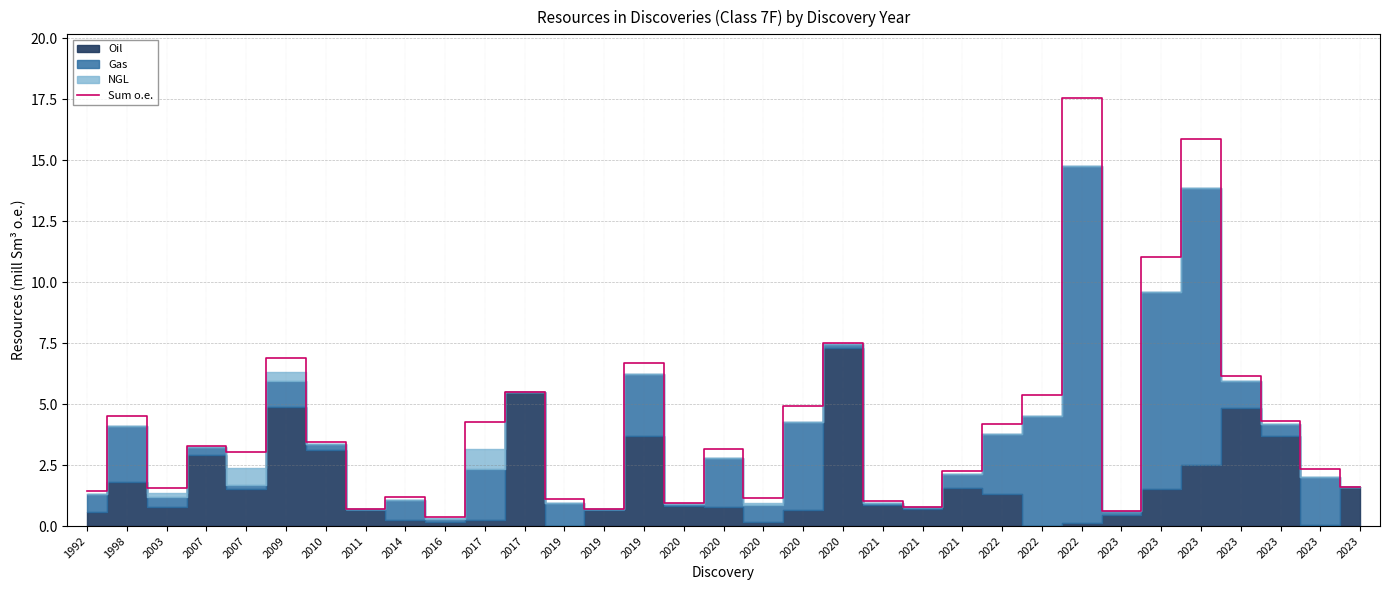

What is the change in value from 2023 to 2023?

+1.0